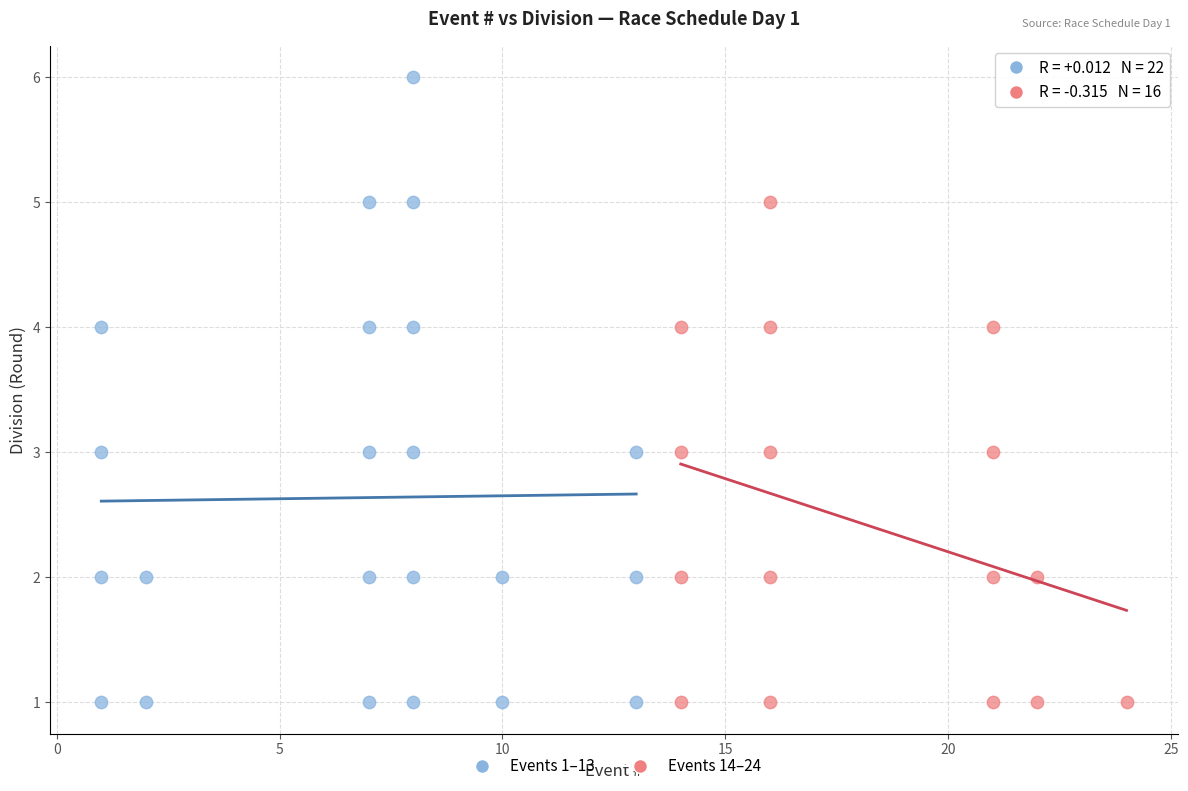

Which series contains the highest Y value?

Events 1–13